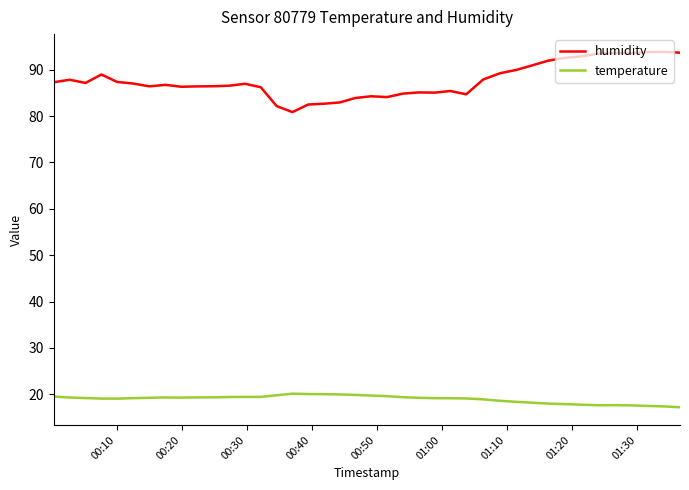

Does the chart have visible grid lines?

No